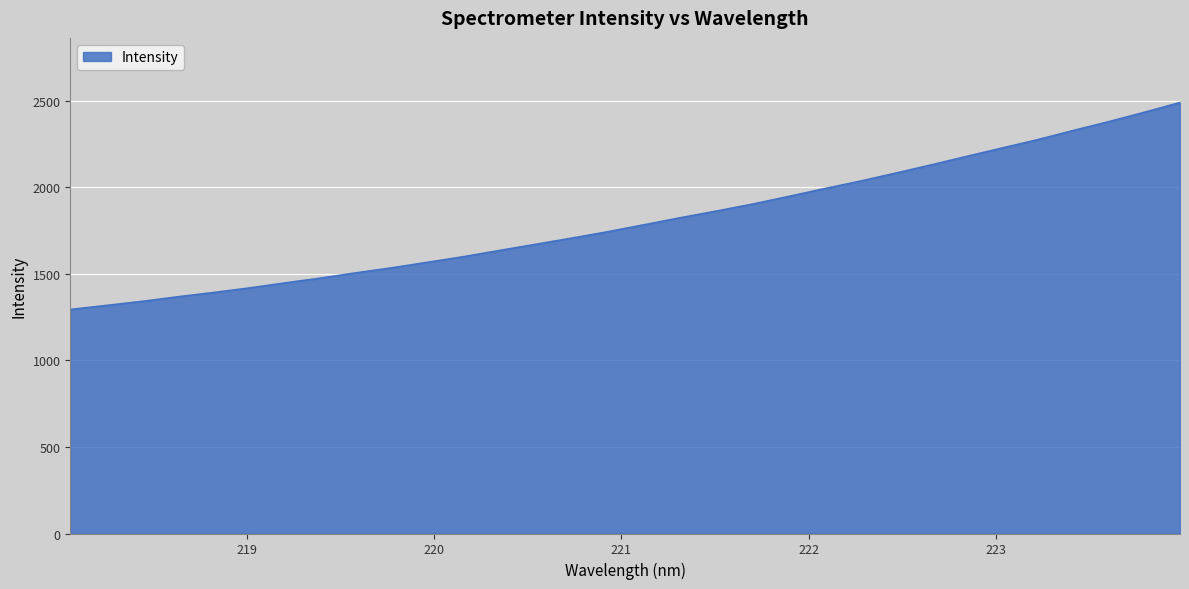

What is the maximum value shown in the chart?

2491.1